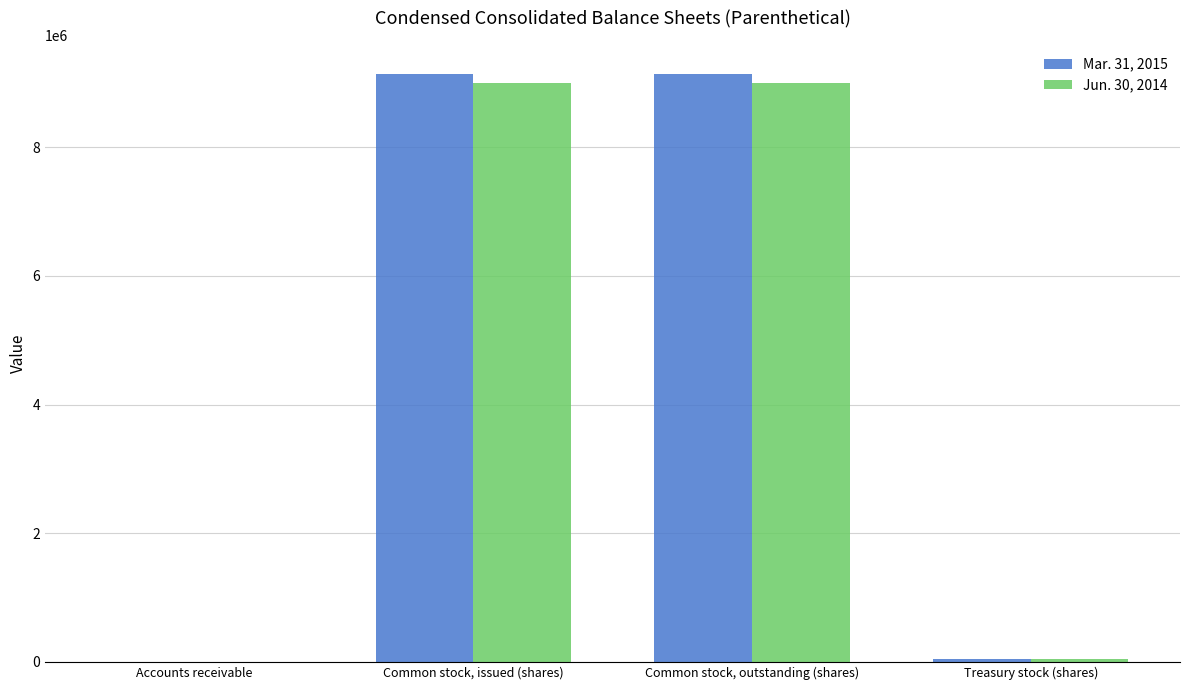

The value of Mar. 31, 2015 at Common stock, outstanding (shares) is 2147207. True or false?

False